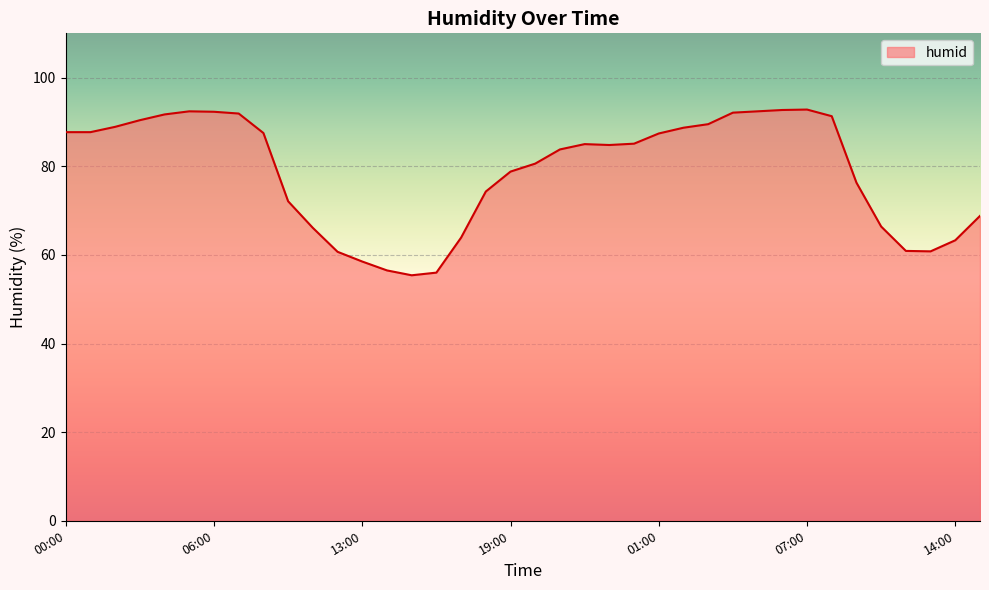

What is the difference between the maximum and minimum values?

37.4